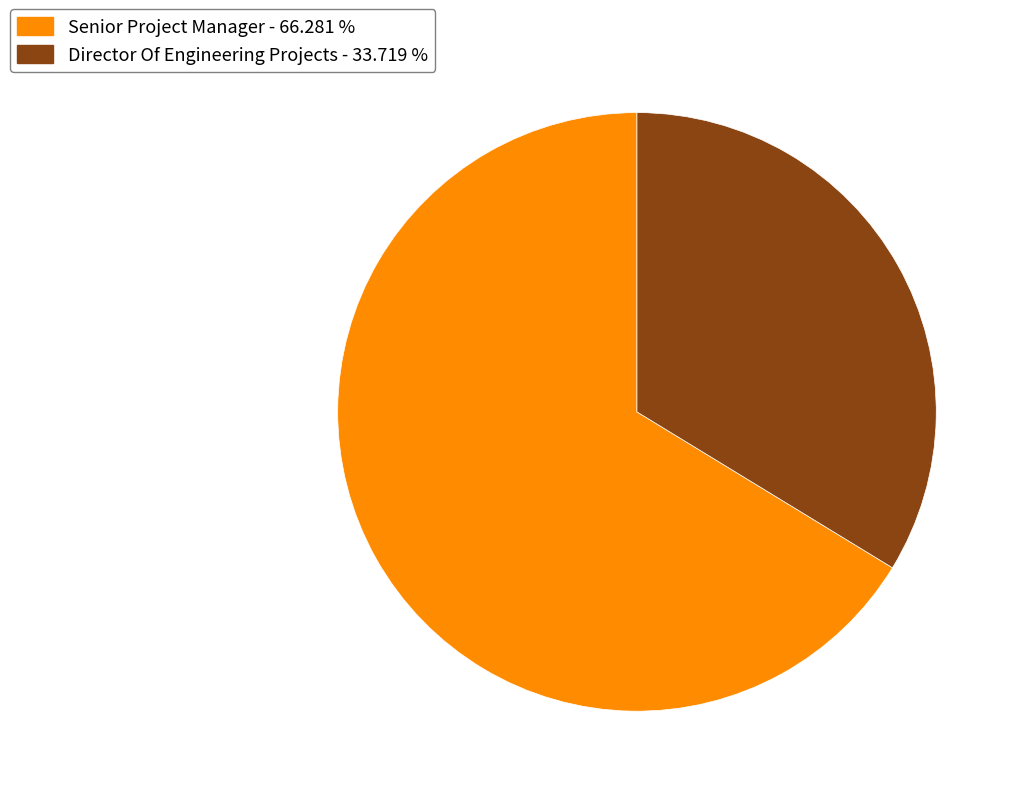

Combined, do Director Of Engineering Projects - 33.719 % and Senior Project Manager - 66.281 % account for over 50%?

Yes